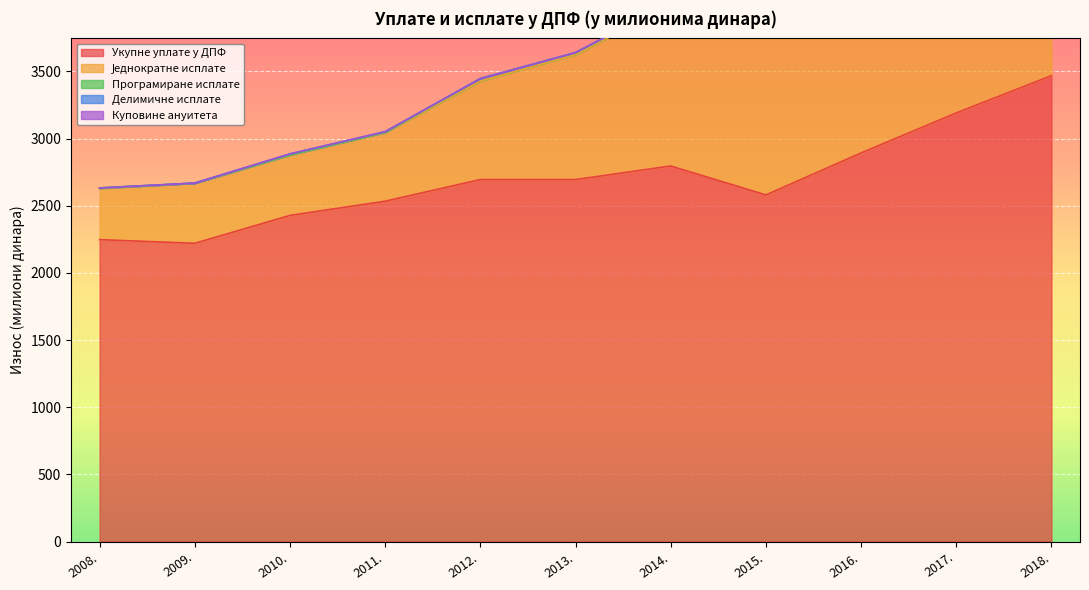

Which series changed the most between 2010. and 2011.?

Укупне уплате у ДПФ